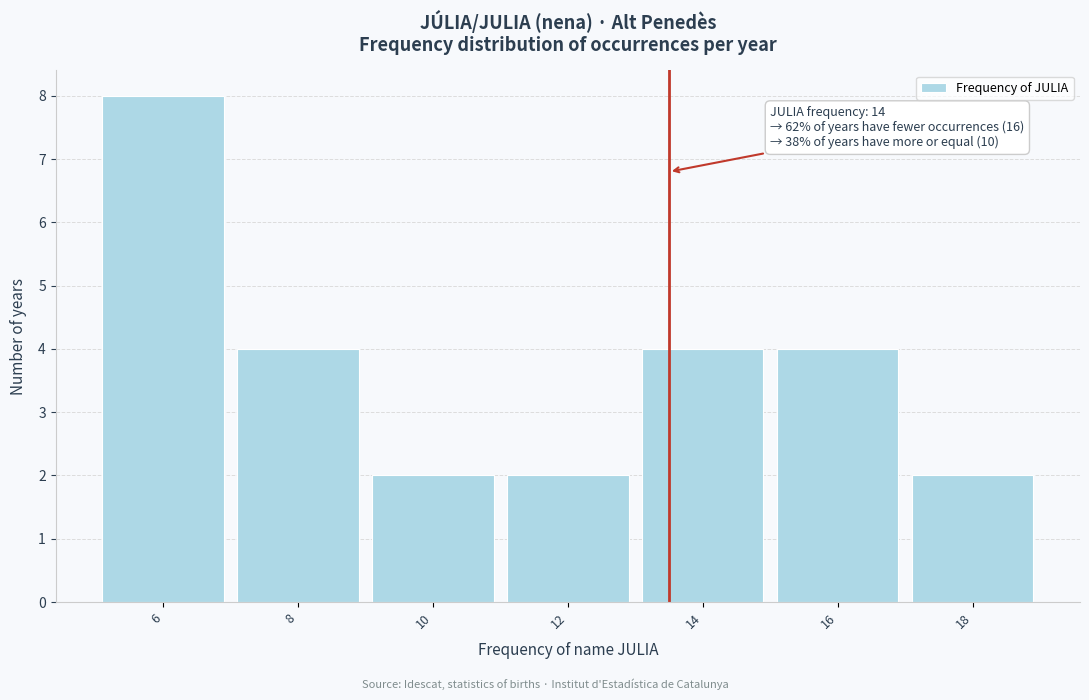

Reading left to right, what are all the values shown in this chart?

8	4	2	2	4	4	2